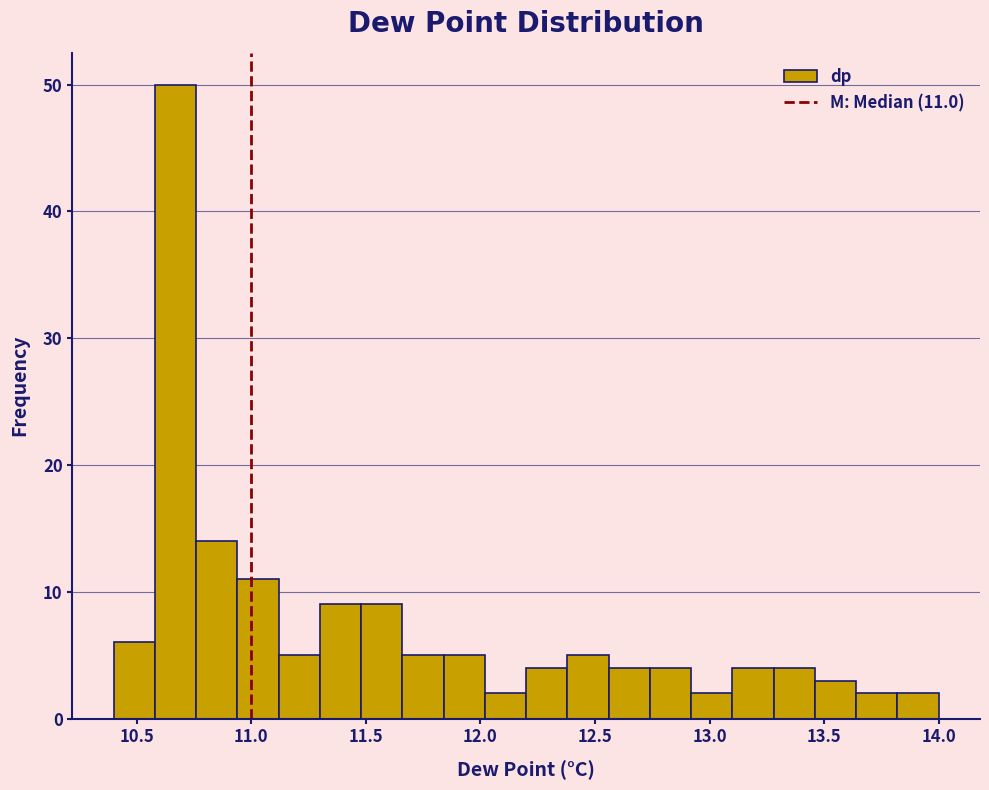

Read against the x-axis, roughly where is the centre of the tallest bar?

10.65